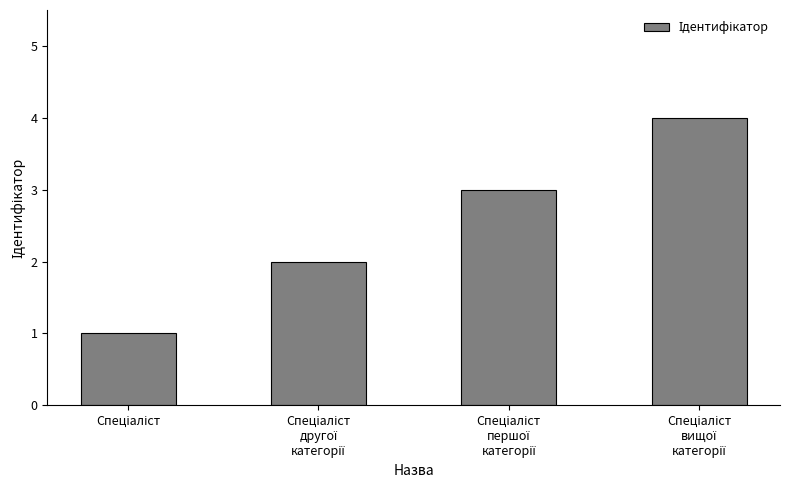

What is the difference between the maximum and minimum values?

3